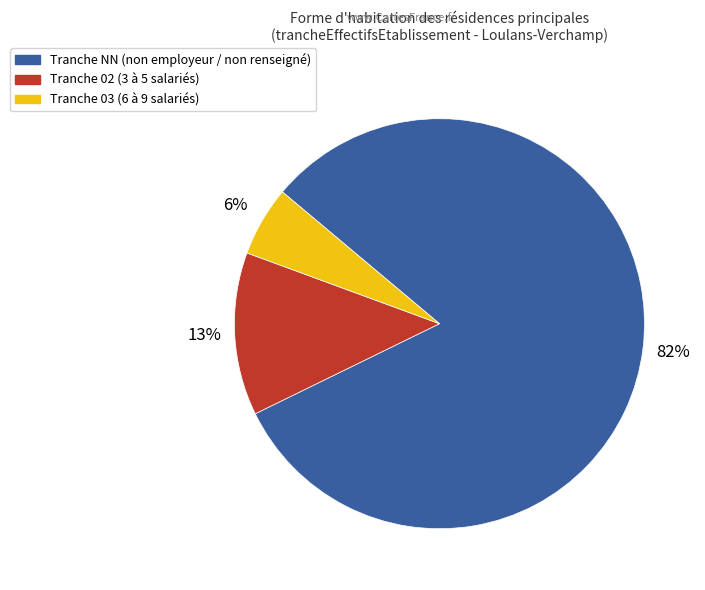

Does any single category account for the majority?

Yes